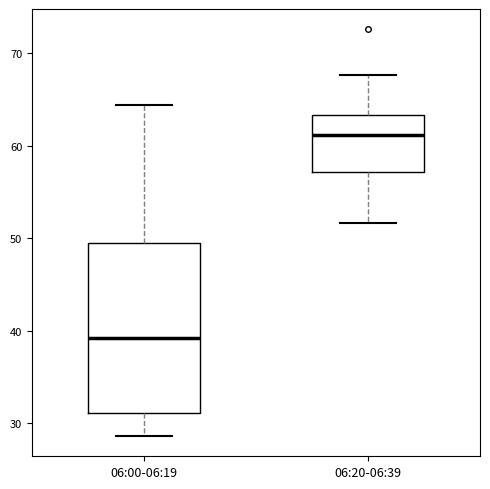

Where is the lower edge of the box for 06:00-06:19 on the y-axis? The values are not printed on the chart, so give them approximately, as read against the axis.

31